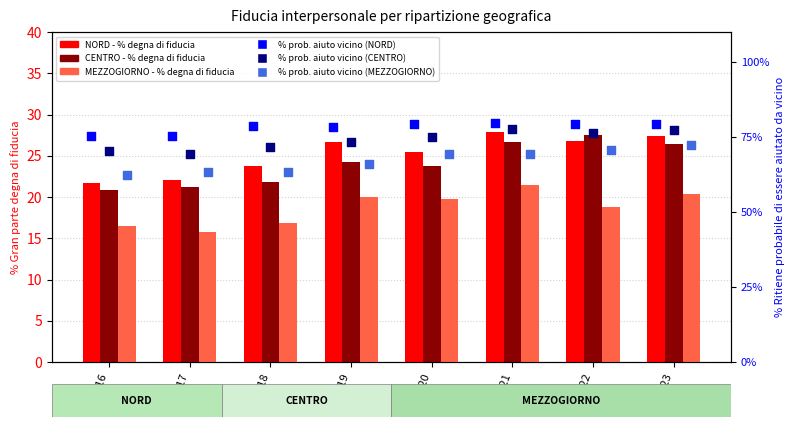

Which series reaches the maximum Y coordinate?

NORD (vicino)